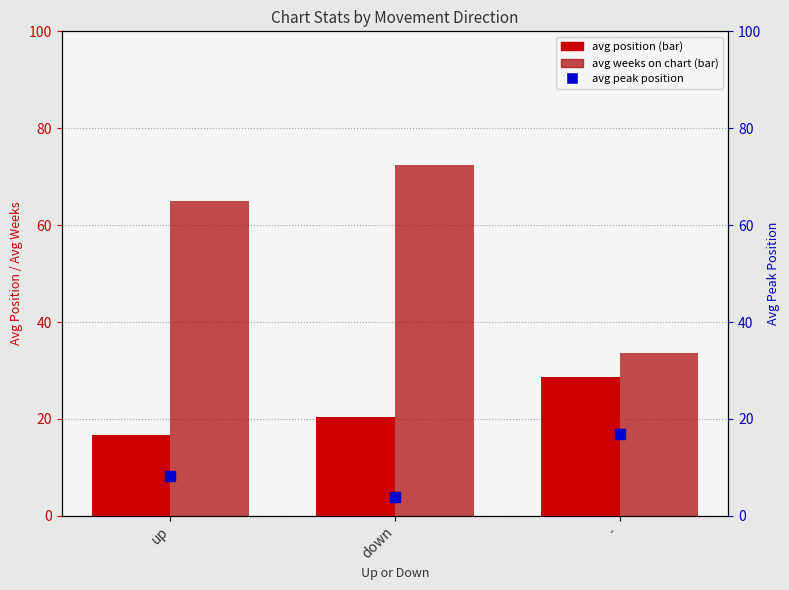

Which series has the widest spread of Y values?

avg weeks on chart